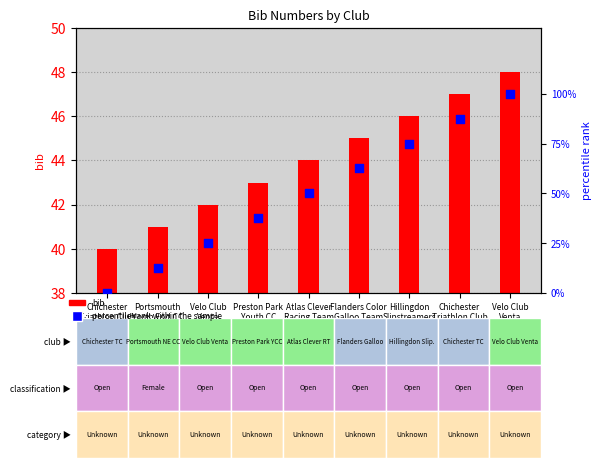

Which series has the largest total across all categories?

percentile rank within the sample